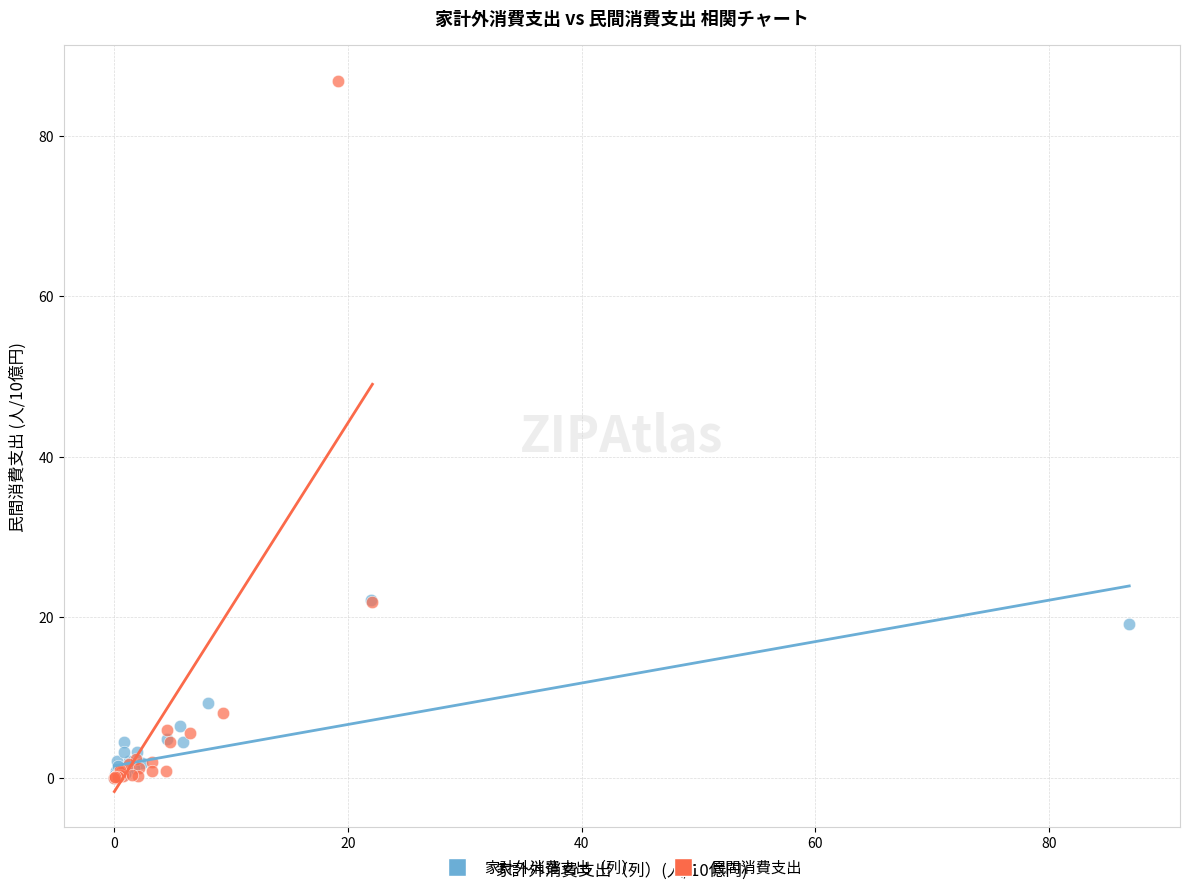

Which series has the largest Y range (max minus min)?

民間消費支出